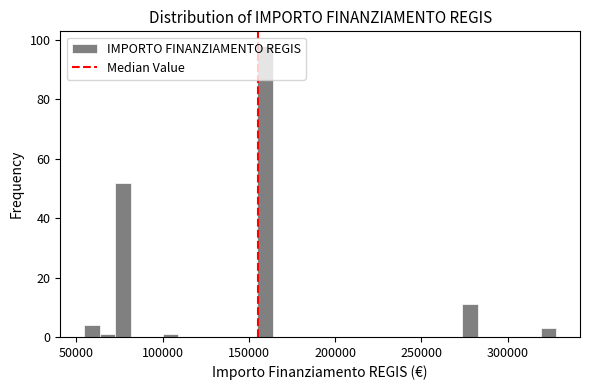

Read against the x-axis, roughly where is the centre of the tallest bar?

160000